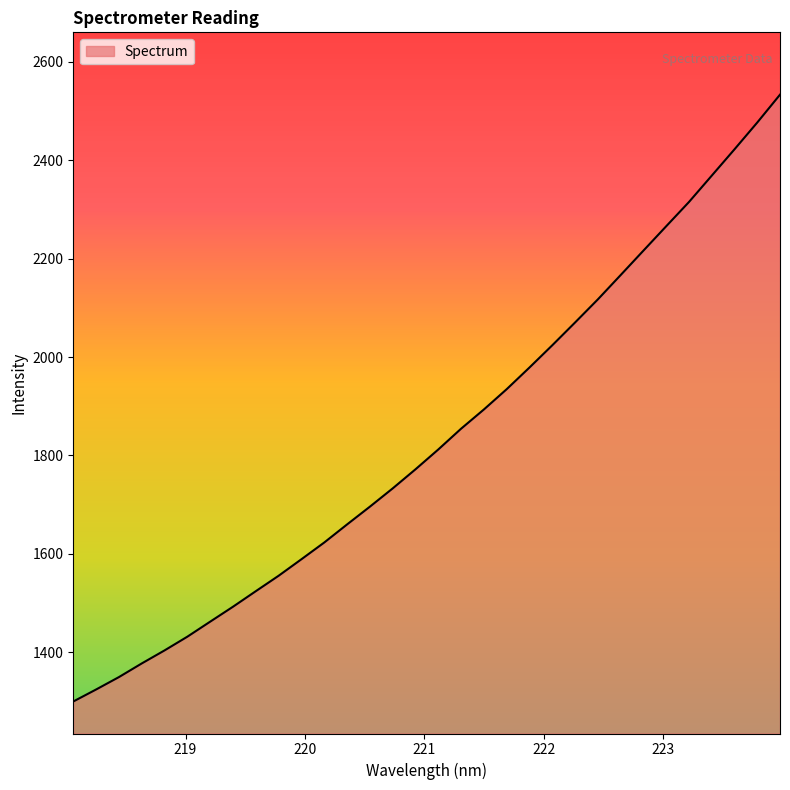

What is the minimum value shown in the chart?

1300.2